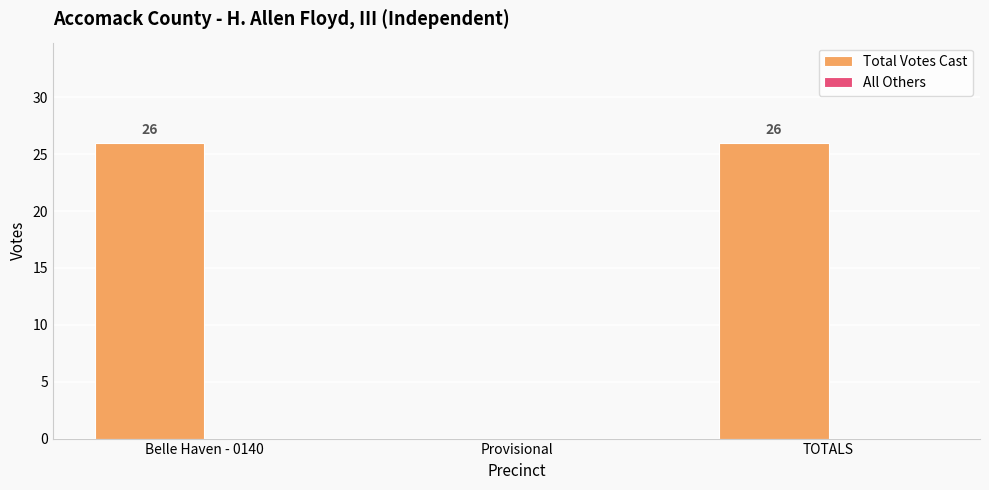

Reading left to right, what are all the values shown in this chart?

Belle Haven - 0140=26	Provisional=0	TOTALS=26